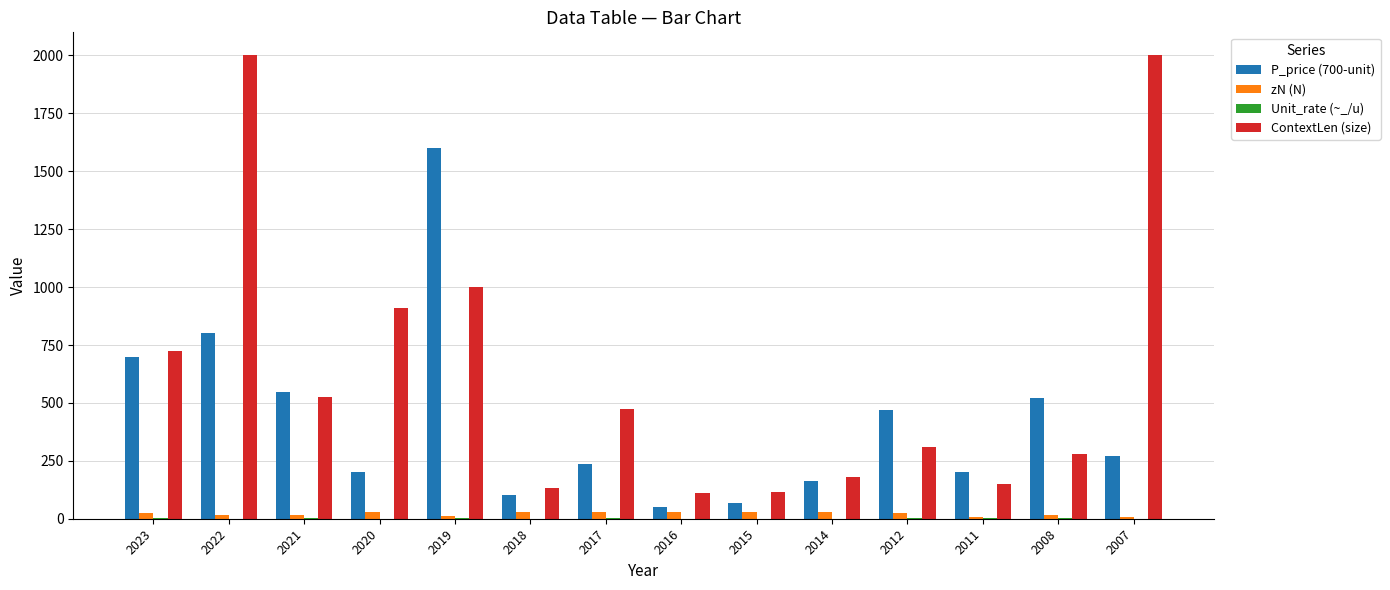

How many groups of bars are there?

14